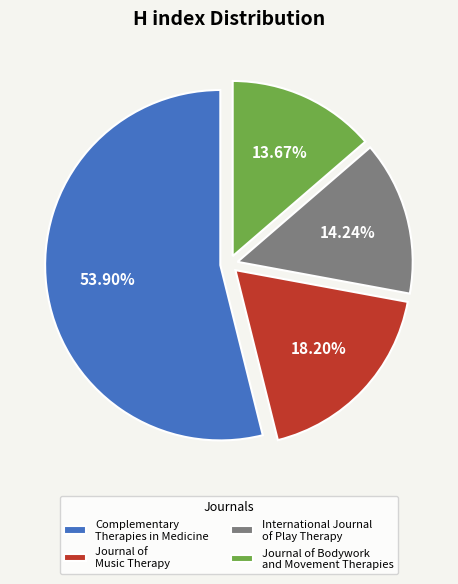

Is it true that Journal of Bodywork and Movement Therapies is 23% of the pie?

False